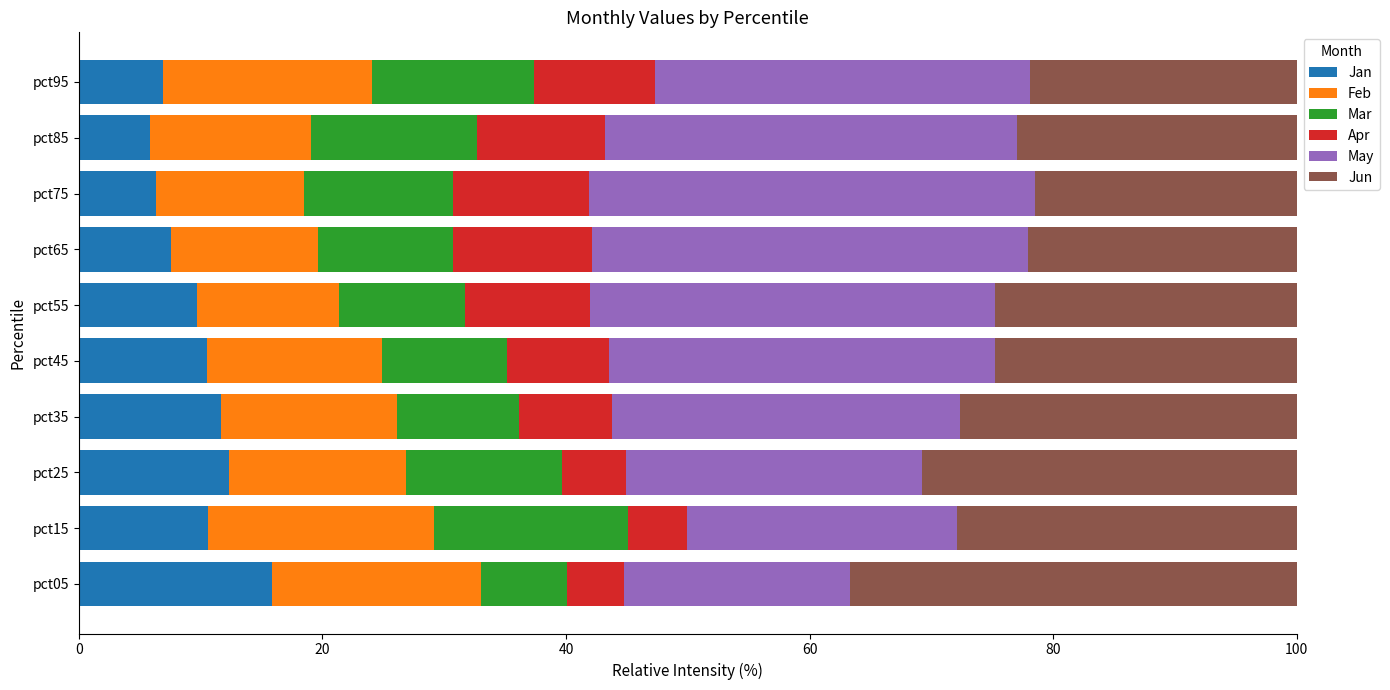

What is the total value across all series at pct75?

100.0